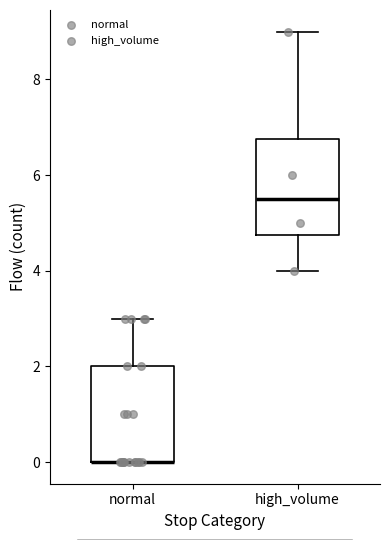

Reading left to right, transcribe this box plot: for each box, give where its median line is, the range the box spans, and where its two whiskers end, as read against the y-axis. The values are not printed on the chart, so give them approximately, as read against the axis.

normal: median 0.0 (drawn on the box's lower edge), box 0.0 to 2.0, whiskers 0.0 to 3.0
high_volume: median 5.6, box 4.8 to 6.8, whiskers 4.0 to 9.0